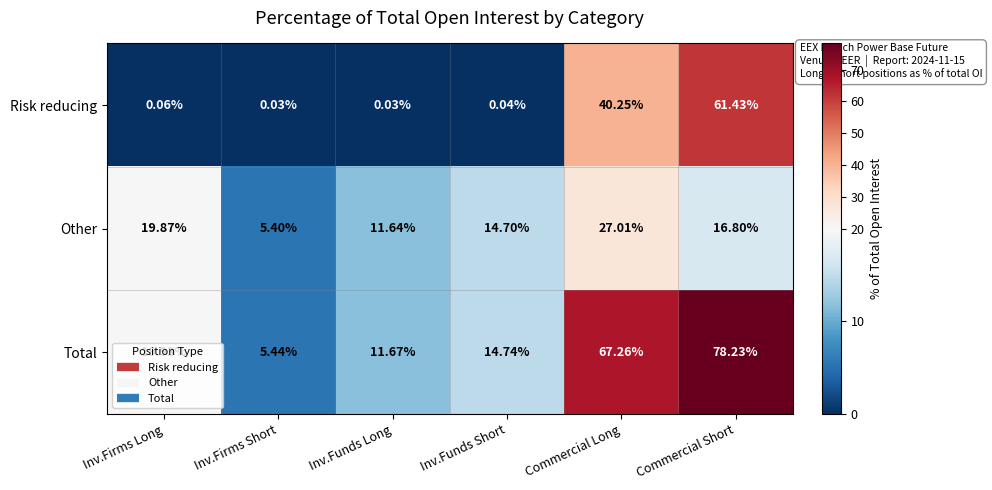

Where does the Total series first go above 19?

Inv.Firms Long